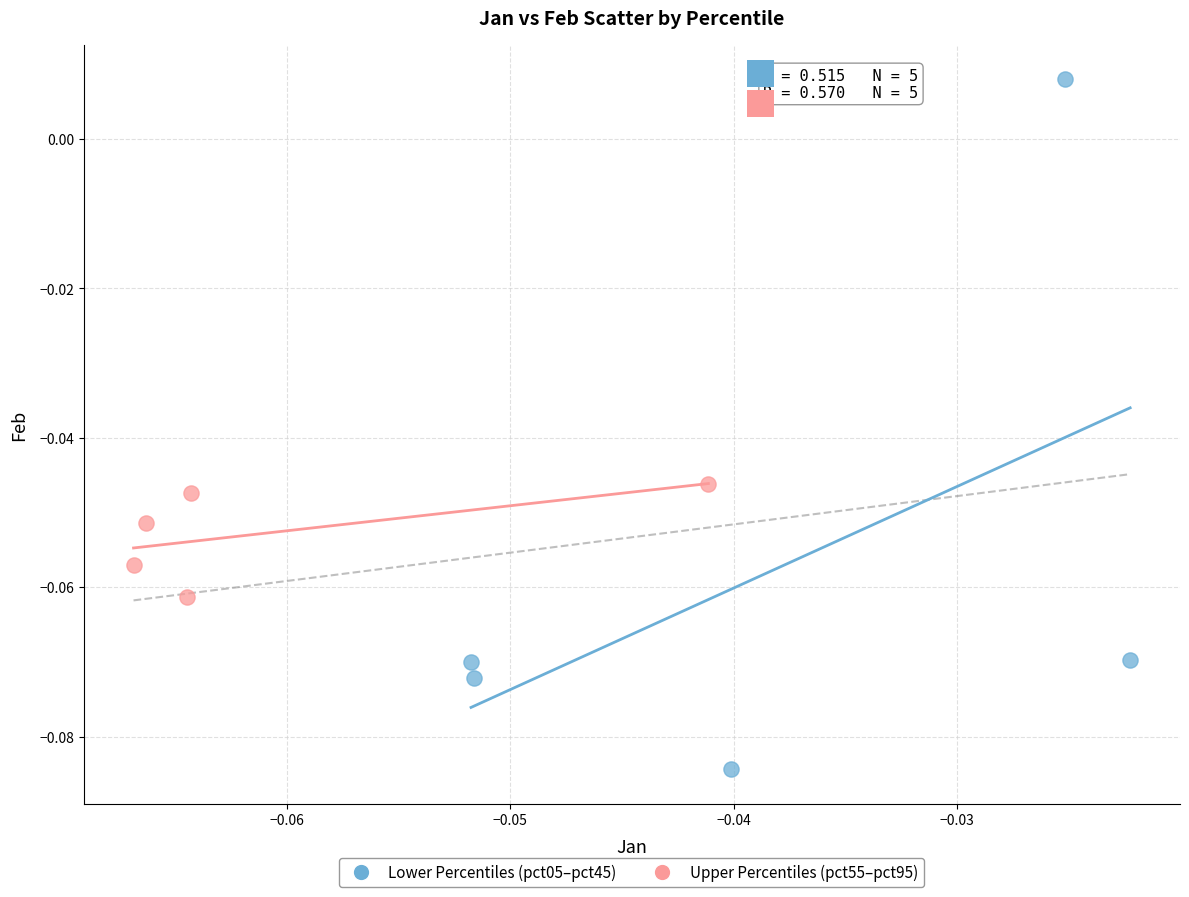

Which series contains the lowest Y value?

Lower Percentiles (pct05–pct45)